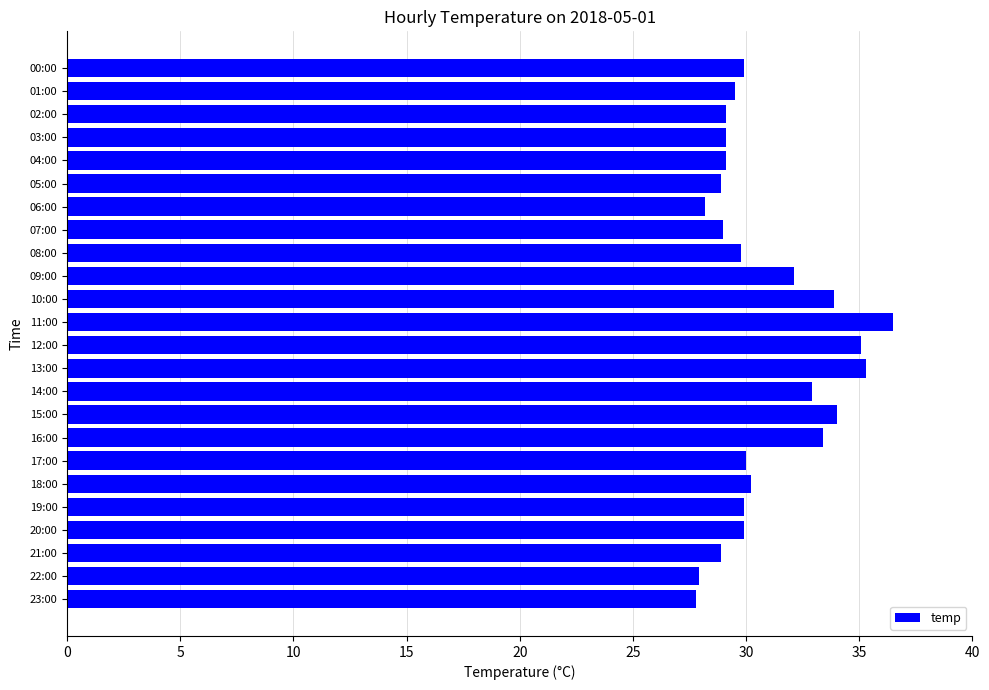

What is the sum of the values at 02:00 and 12:00?

64.2